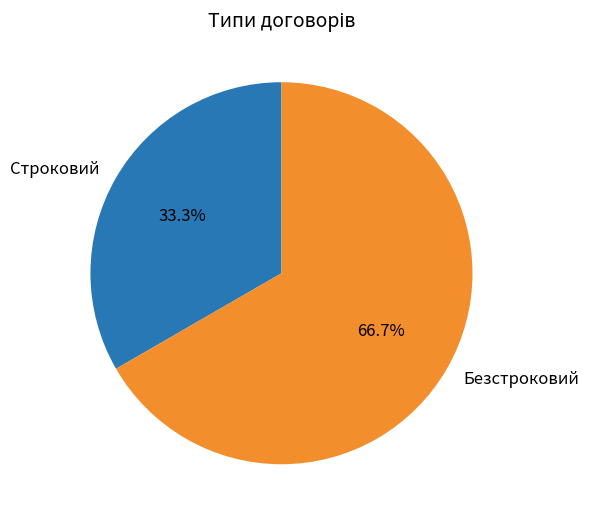

To the nearest percent, what is the combined percentage of Строковий and Безстроковий?

100%